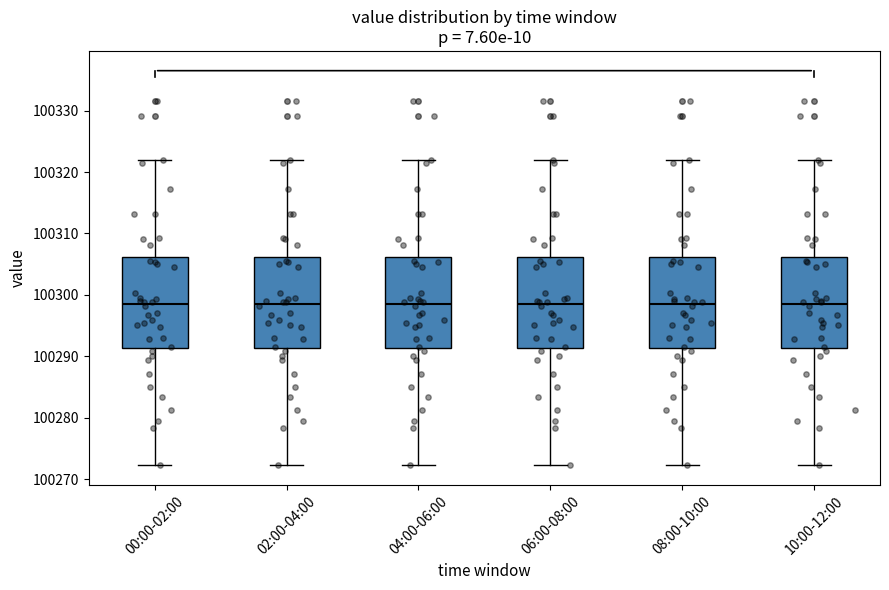

Reading left to right, transcribe this box plot: for each box, give where its median line is, the range the box spans, and where its two whiskers end, as read against the y-axis. The values are not printed on the chart, so give them approximately, as read against the axis.

00:00-02:00: median 100298, box 100291 to 100306, whiskers 100272 to 100322
02:00-04:00: median 100298, box 100291 to 100306, whiskers 100272 to 100322
04:00-06:00: median 100298, box 100291 to 100306, whiskers 100272 to 100322
06:00-08:00: median 100298, box 100291 to 100306, whiskers 100272 to 100322
08:00-10:00: median 100298, box 100291 to 100306, whiskers 100272 to 100322
10:00-12:00: median 100298, box 100291 to 100306, whiskers 100272 to 100322